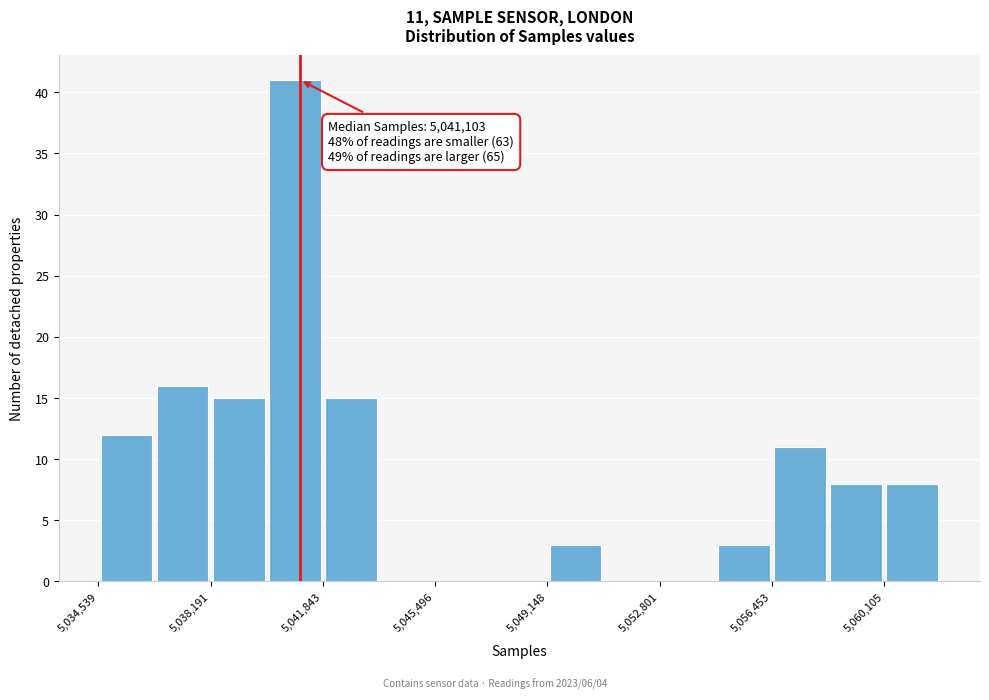

Around what value on the x-axis is the tallest bar? Give the approximate position of its centre, as read against the axis.

5041000